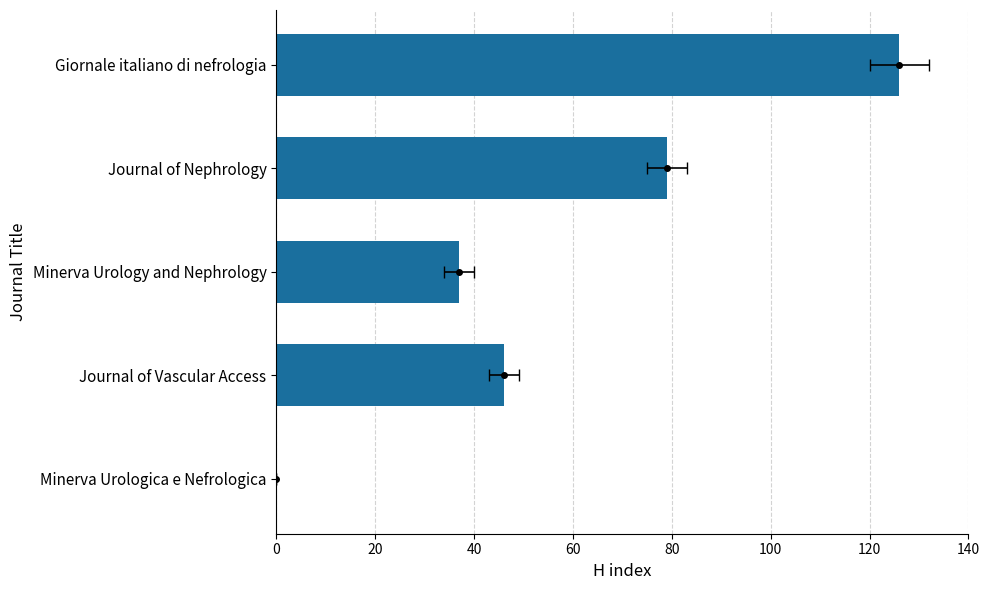

What is the difference between the second highest and second lowest values?

42